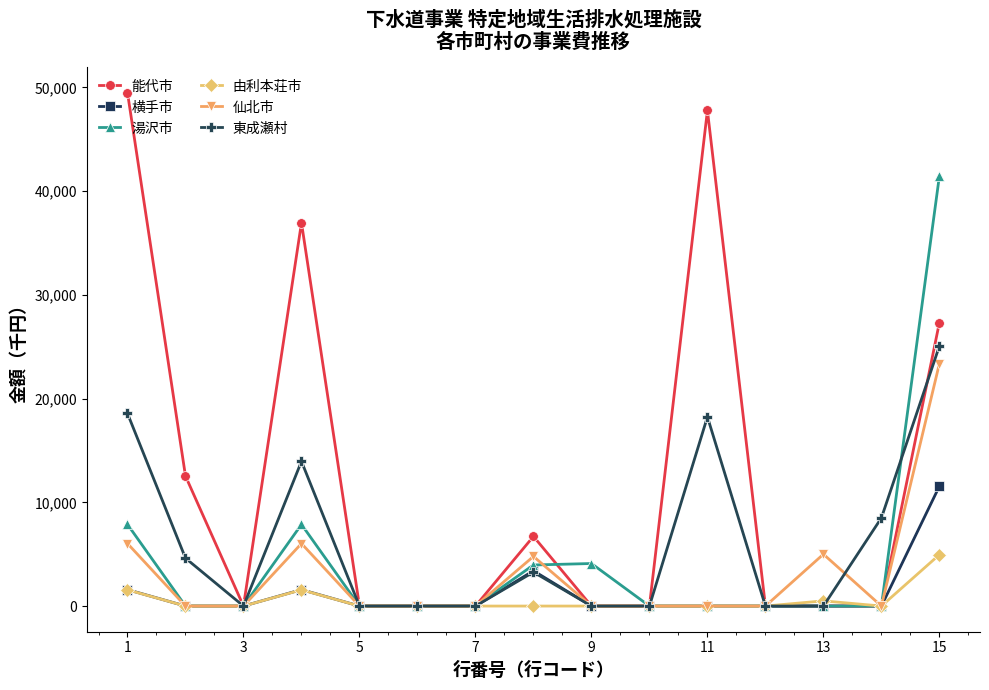

Which series has the largest range (max minus min)?

能代市